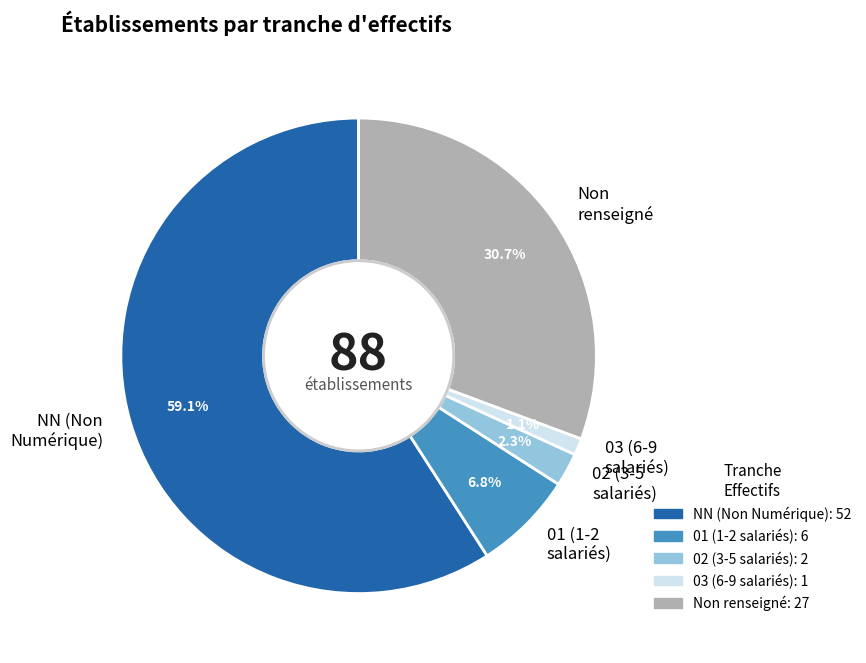

What percentage do 01 and 02 together represent?

9.1%